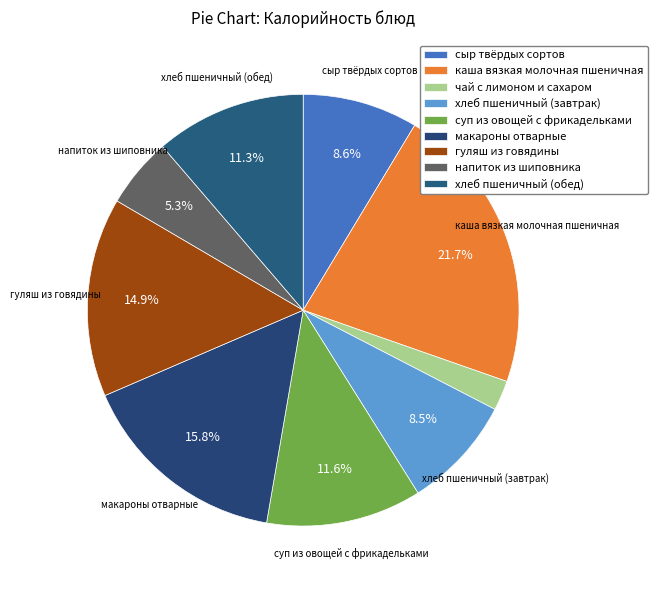

Count the number of slices in the pie.

9